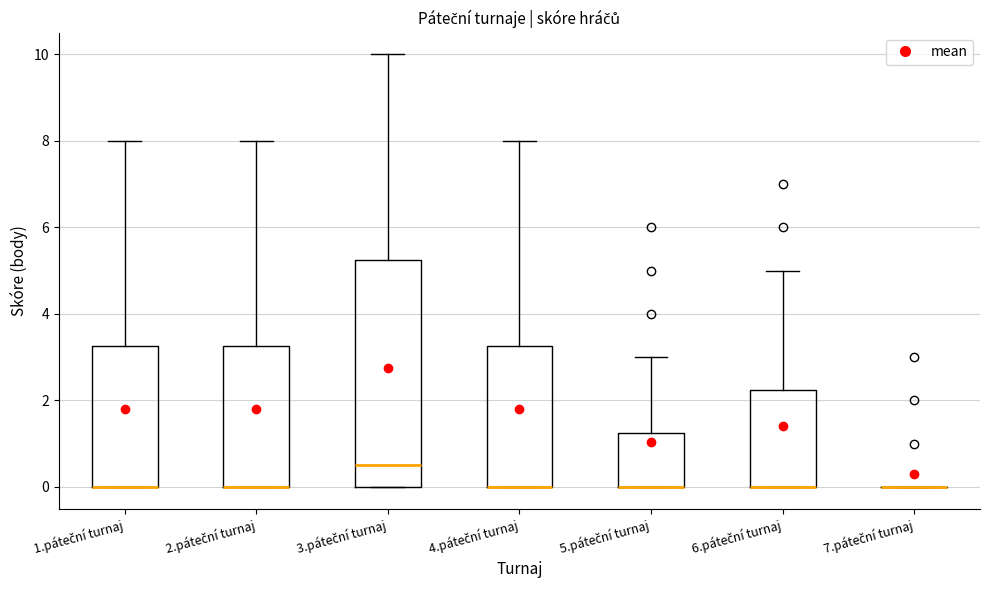

Reading left to right, transcribe this box plot: for each box, give where its median line is, the range the box spans, and where its two whiskers end, as read against the y-axis. The values are not printed on the chart, so give them approximately, as read against the axis.

1.páteční turnaj: median 0.0 (drawn on the box's lower edge), box 0.0 to 3.2, whiskers 0.0 to 8.0
2.páteční turnaj: median 0.0 (drawn on the box's lower edge), box 0.0 to 3.2, whiskers 0.0 to 8.0
3.páteční turnaj: median 0.6, box 0.0 to 5.2, whiskers 0.0 to 10.0
4.páteční turnaj: median 0.0 (drawn on the box's lower edge), box 0.0 to 3.2, whiskers 0.0 to 8.0
5.páteční turnaj: median 0.0 (drawn on the box's lower edge), box 0.0 to 1.2, whiskers 0.0 to 3.0
6.páteční turnaj: median 0.0 (drawn on the box's lower edge), box 0.0 to 2.2, whiskers 0.0 to 5.0
7.páteční turnaj: box collapsed to a line at 0.0, whiskers 0.0 to 0.0